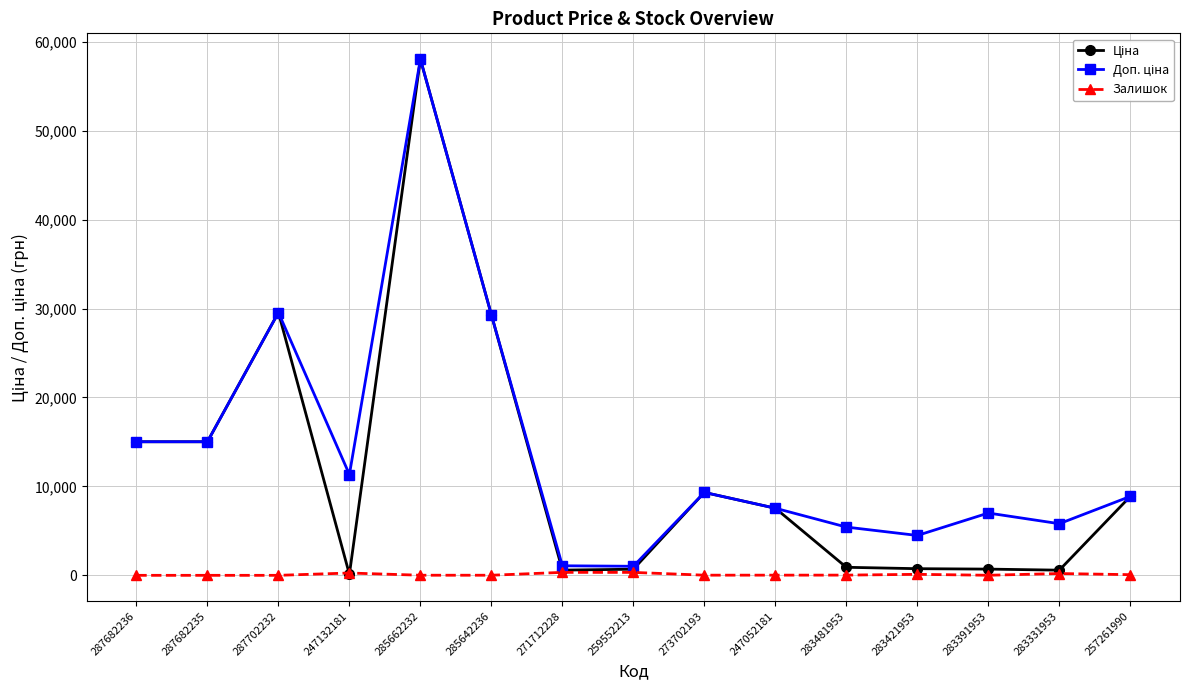

At which category is the sum across all series the highest?

285662232